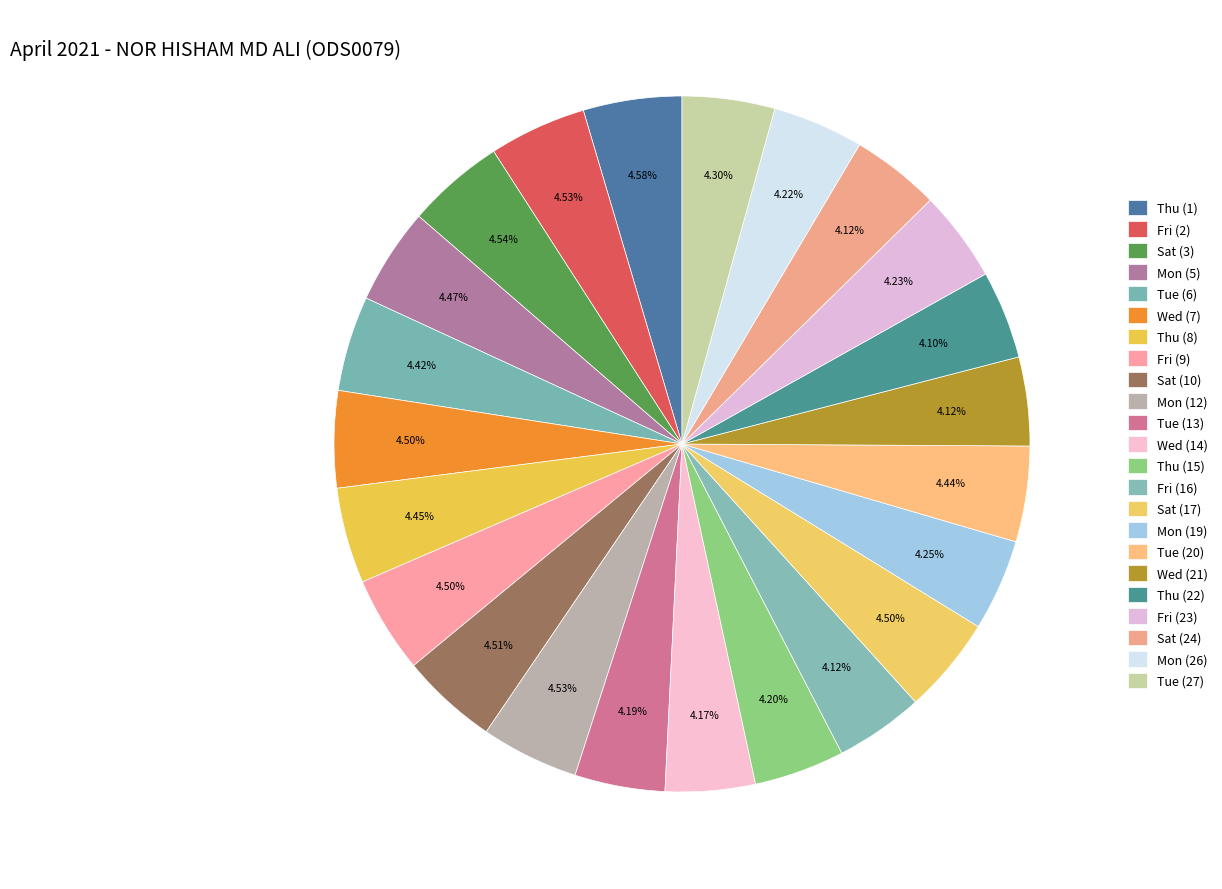

How many segments does this pie chart have?

23